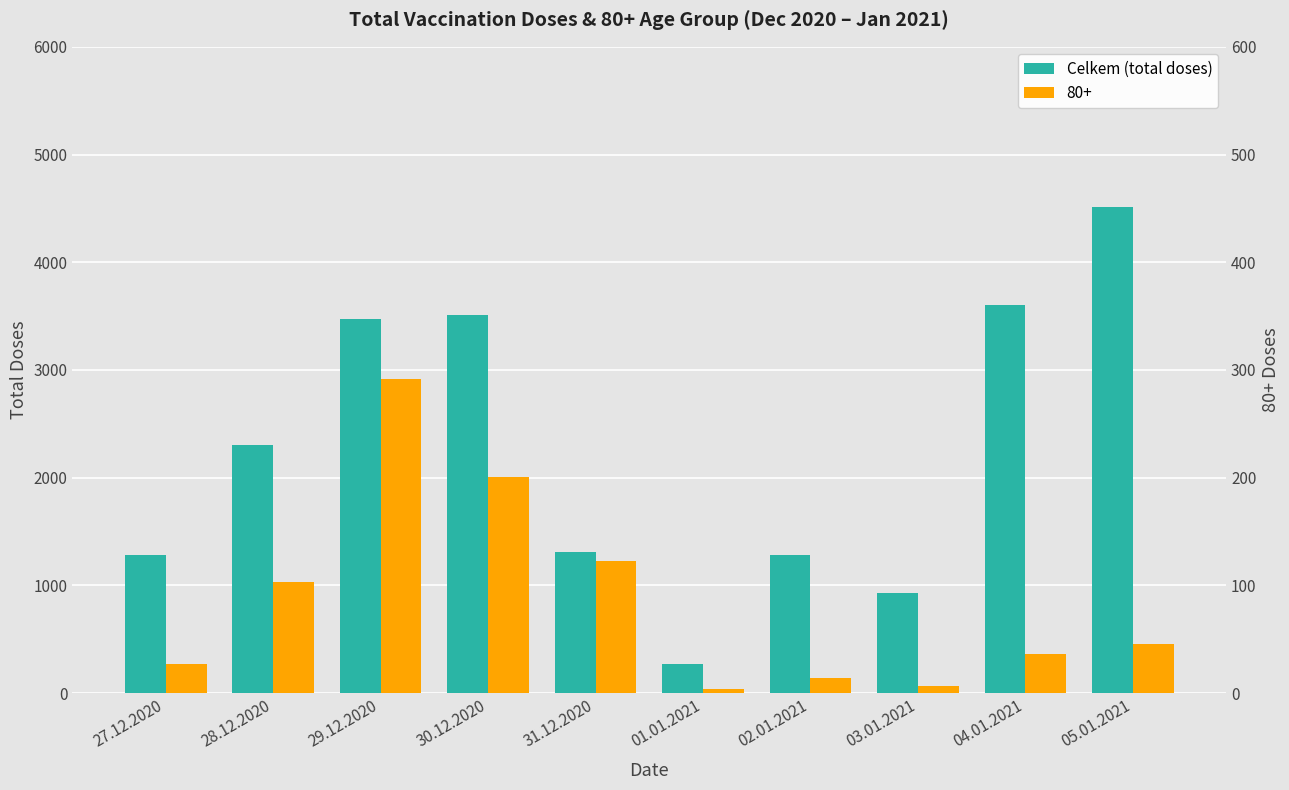

The value at 27.12.2020 is 1286. True or false?

True